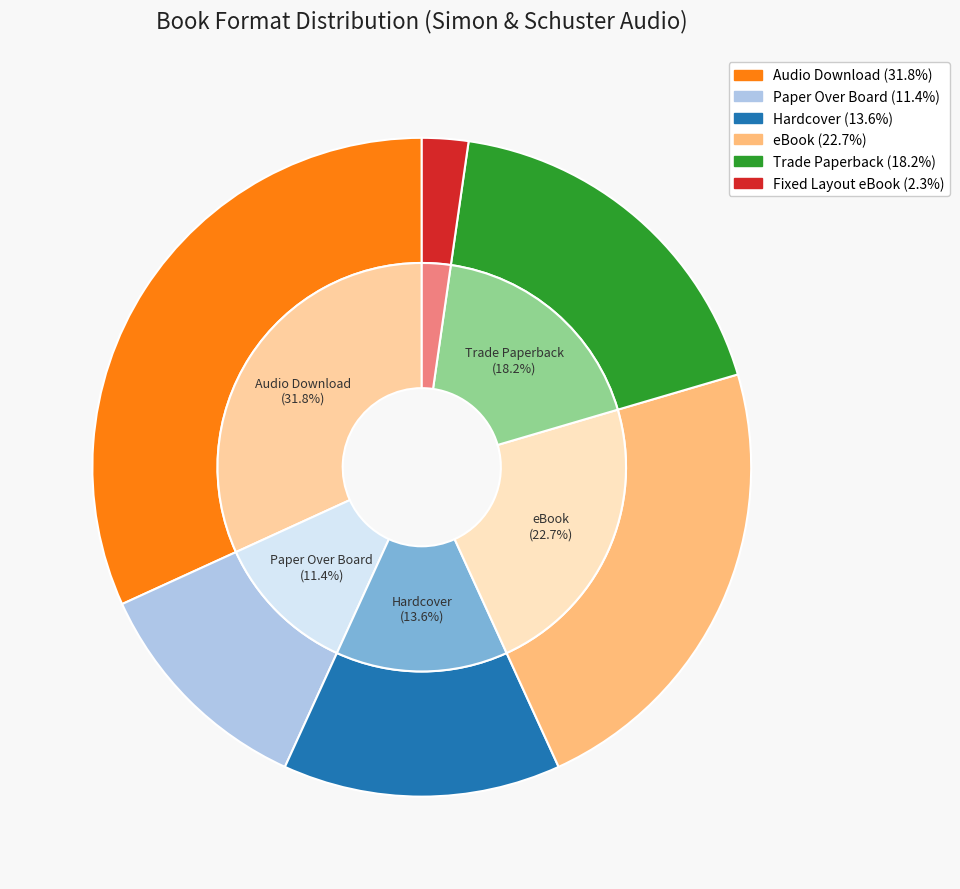

Is it true that Fixed Layout eBook is 1% of the pie?

False